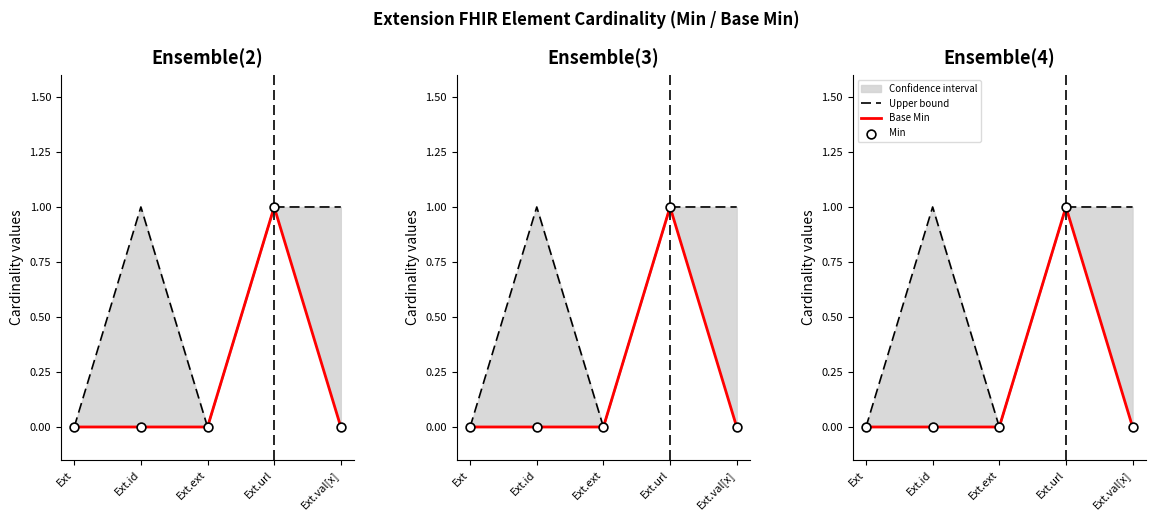

Is the value of Base Min at Ext.url greater than the value of Upper bound at Ext.id?

No